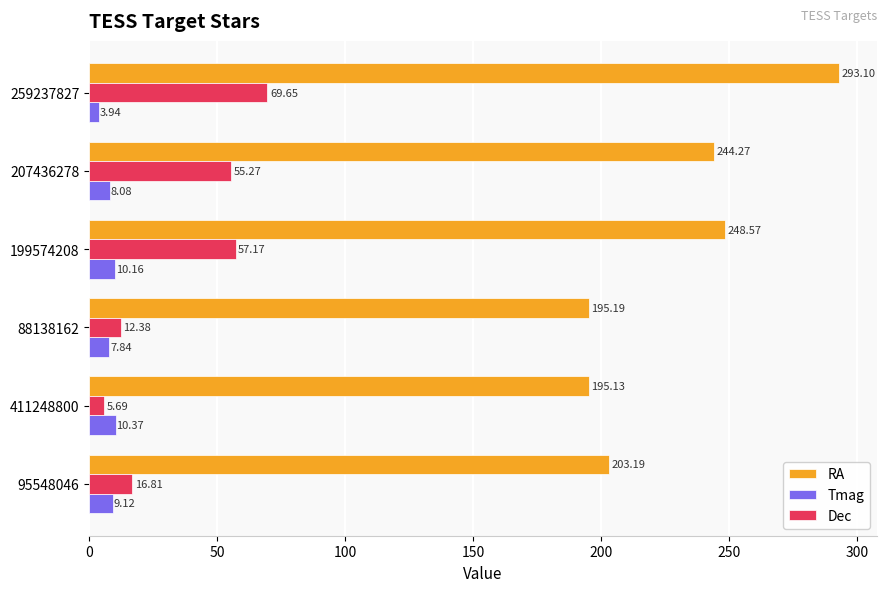

What is the sum of all RA values?

1379.5